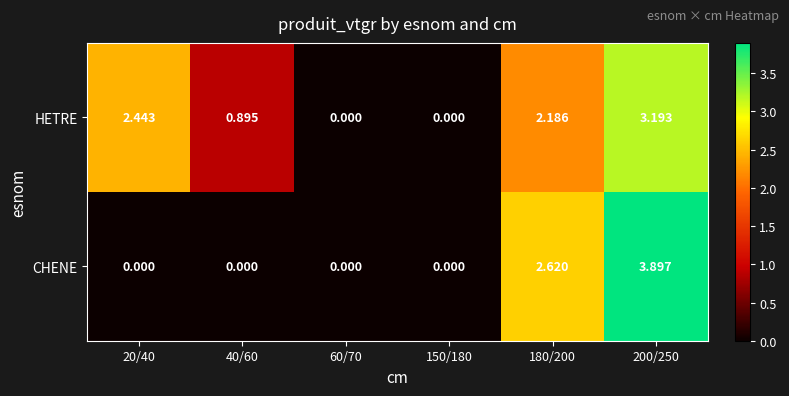

Rank the series by their average value, from highest to lowest.

HETRE, CHENE